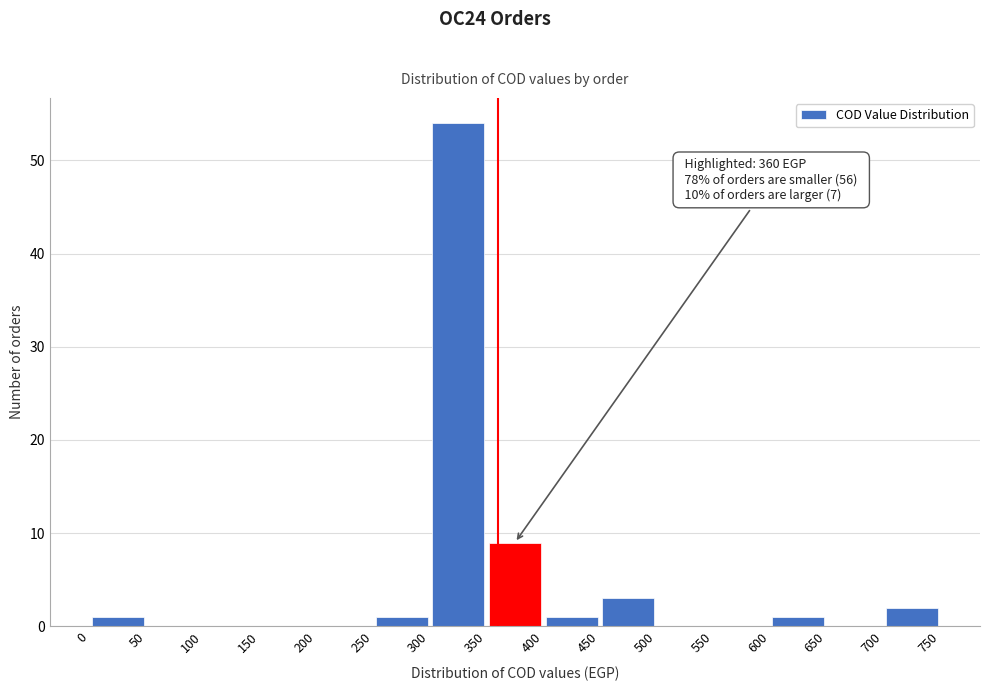

Over which range of the x-axis is the bar tallest?

300 to 350